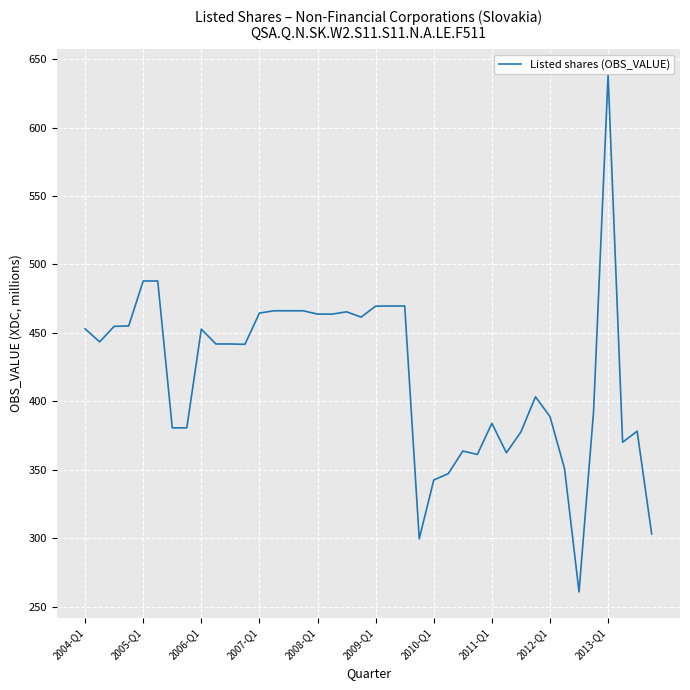

What is the difference between the maximum and minimum values?

377.6